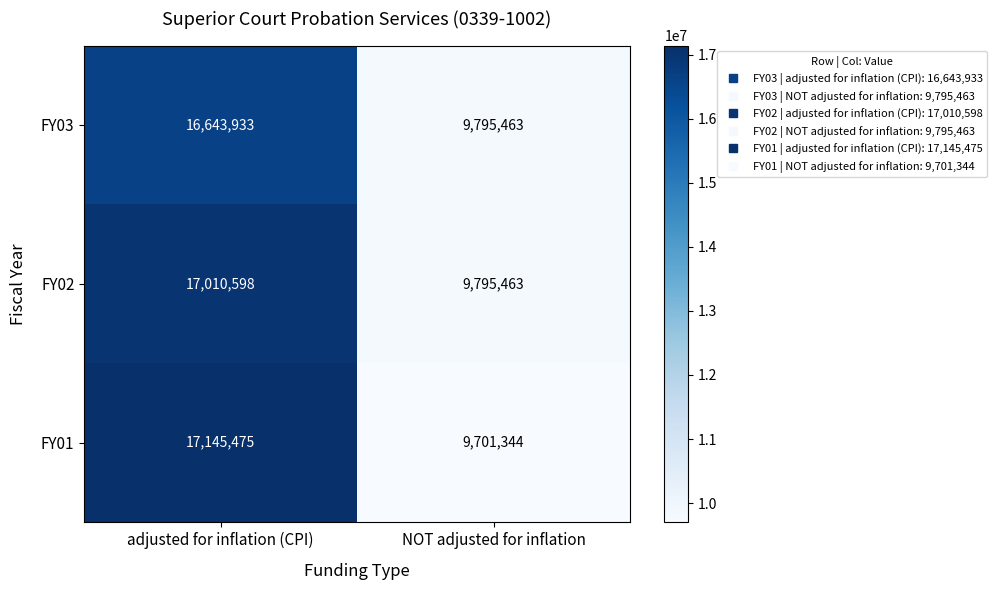

Reading left to right, what are all the values shown in this chart?

FY03: adjusted for inflation (CPI)=16643933	NOT adjusted for inflation=9795463
FY02: adjusted for inflation (CPI)=17010598	NOT adjusted for inflation=9795463
FY01: adjusted for inflation (CPI)=17145475	NOT adjusted for inflation=9701344